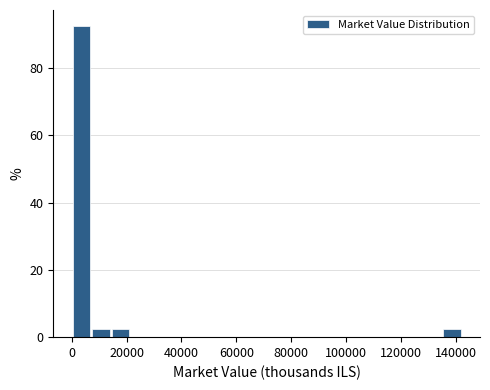

Around what value on the x-axis is the tallest bar? Give the approximate position of its centre, as read against the axis.

4000